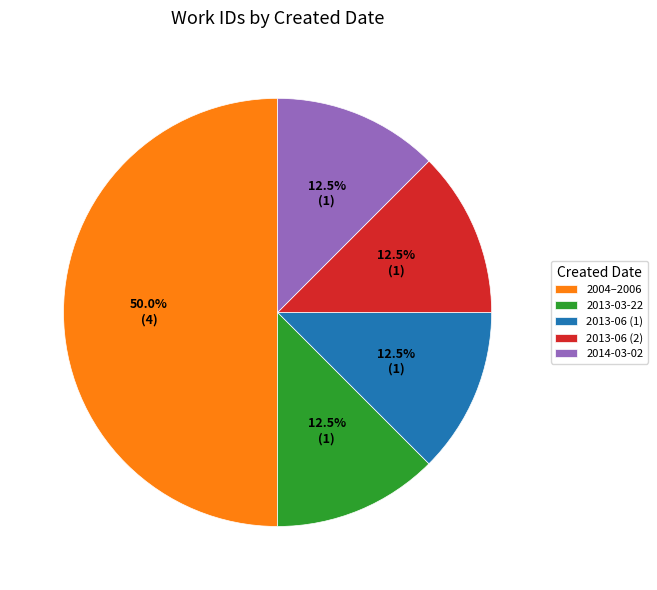

What percentage is NOT represented by 2014-03-02?

87.5%